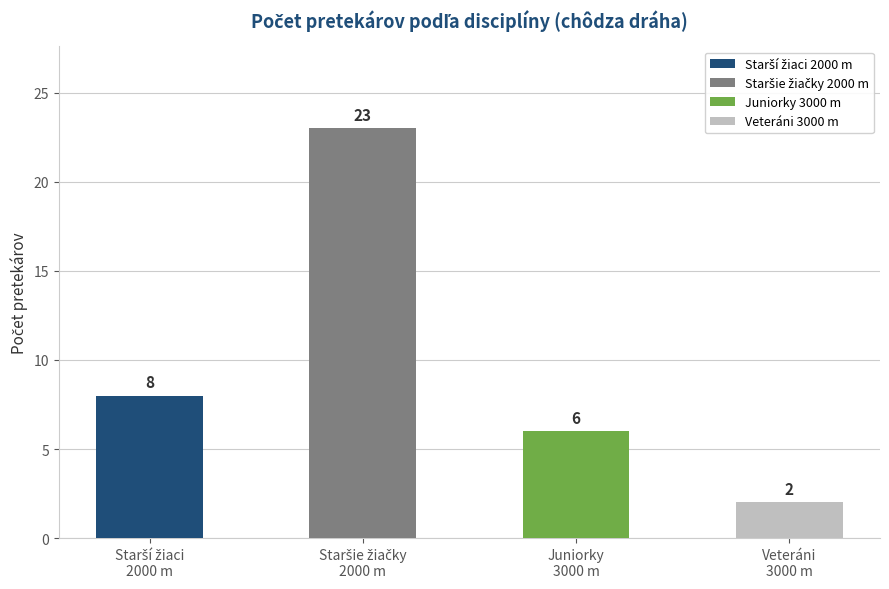

What is the greatest value displayed?

23